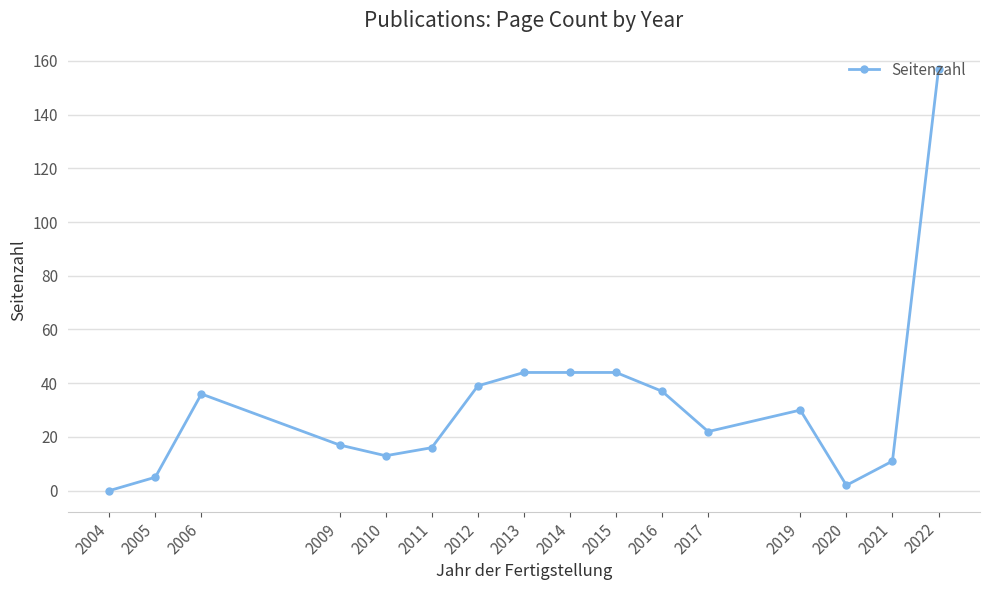

The chart shows a value of -52 at 2004. True or false?

False